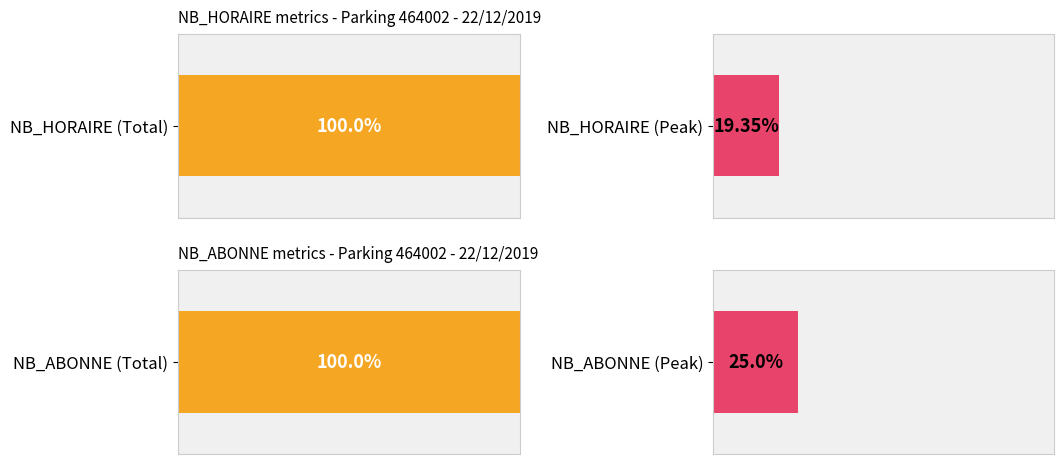

The value of NB_ABONNE at 6 is 0. True or false?

True